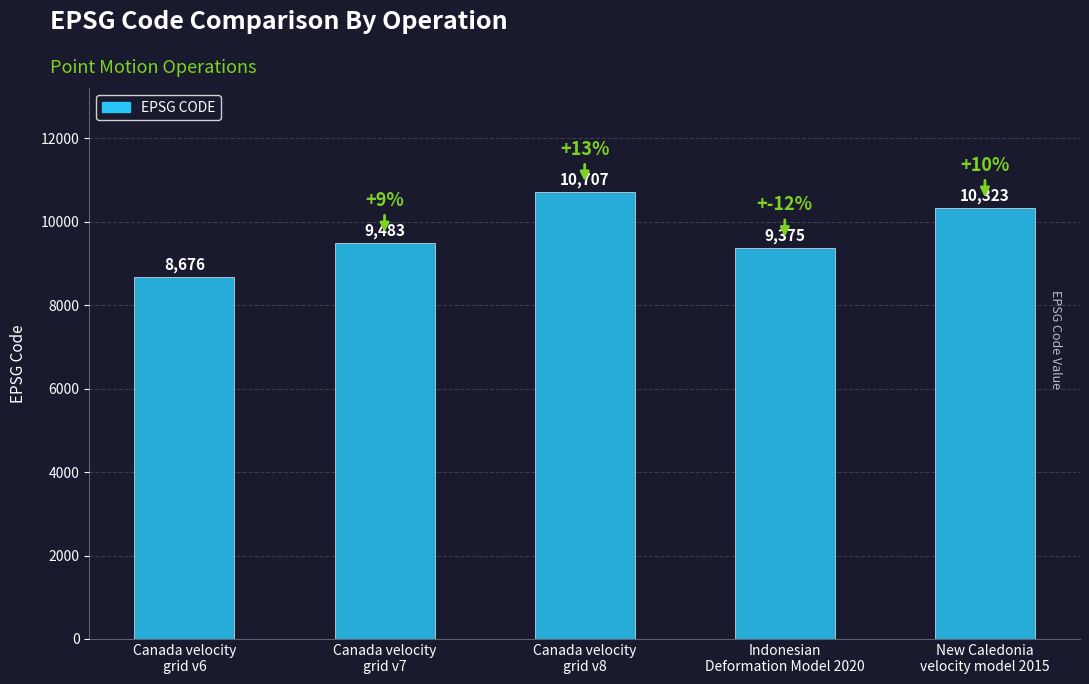

Read the value at Canada velocity
grid v8.

10707